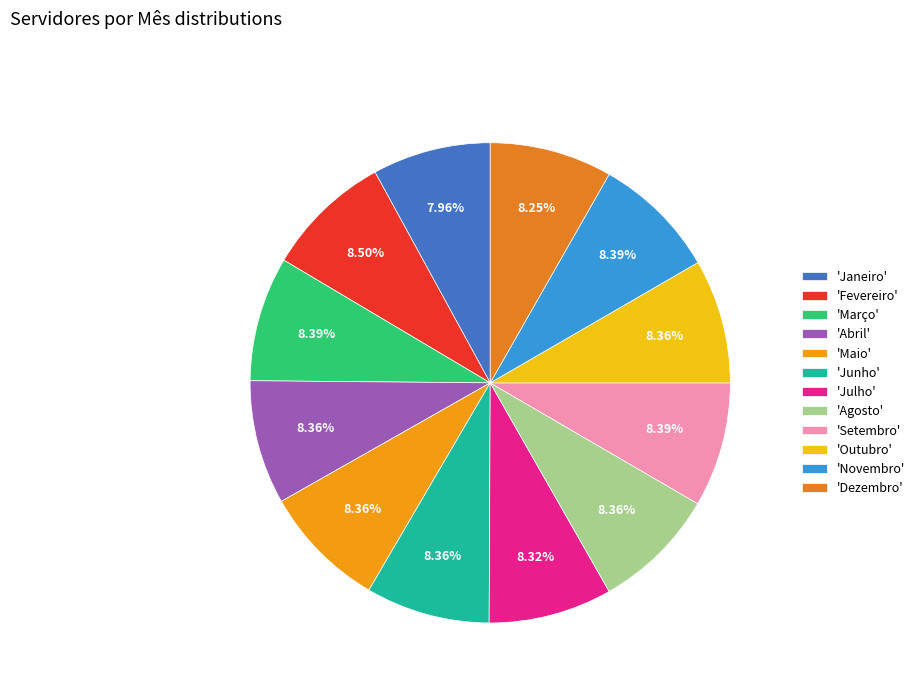

Count the number of slices in the pie.

12